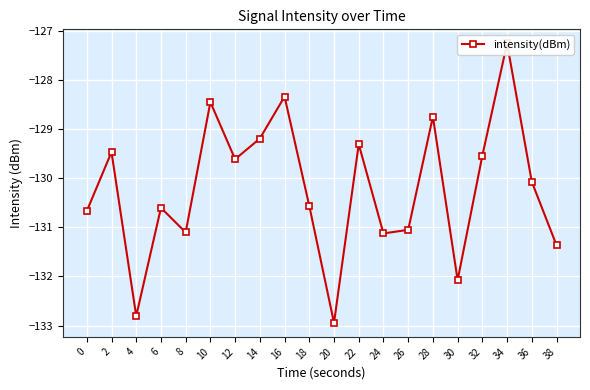

Count the number of categories in the chart.

20